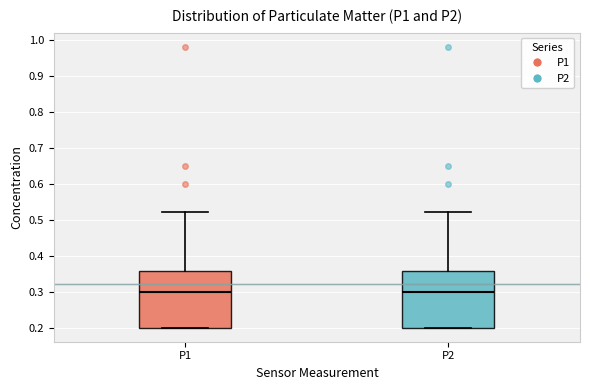

Reading left to right, transcribe this box plot: for each box, give where its median line is, the range the box spans, and where its two whiskers end, as read against the y-axis. The values are not printed on the chart, so give them approximately, as read against the axis.

P1: median 0.30, box 0.20 to 0.36, whiskers 0.20 to 0.52
P2: median 0.30, box 0.20 to 0.36, whiskers 0.20 to 0.52